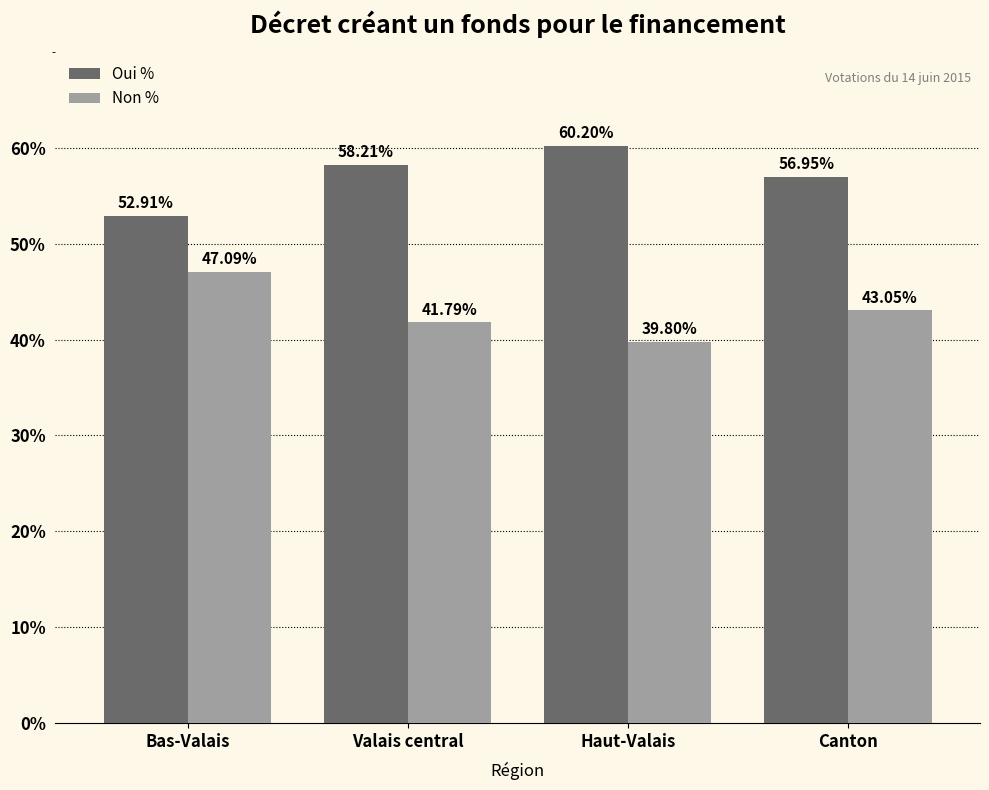

What is the spread (max minus min) of values at Valais central?

16.4